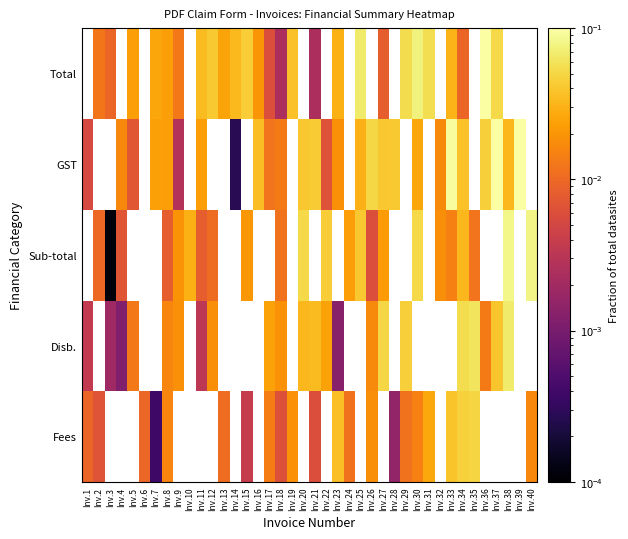

At which category is the sum across all series the highest?

Inv.34